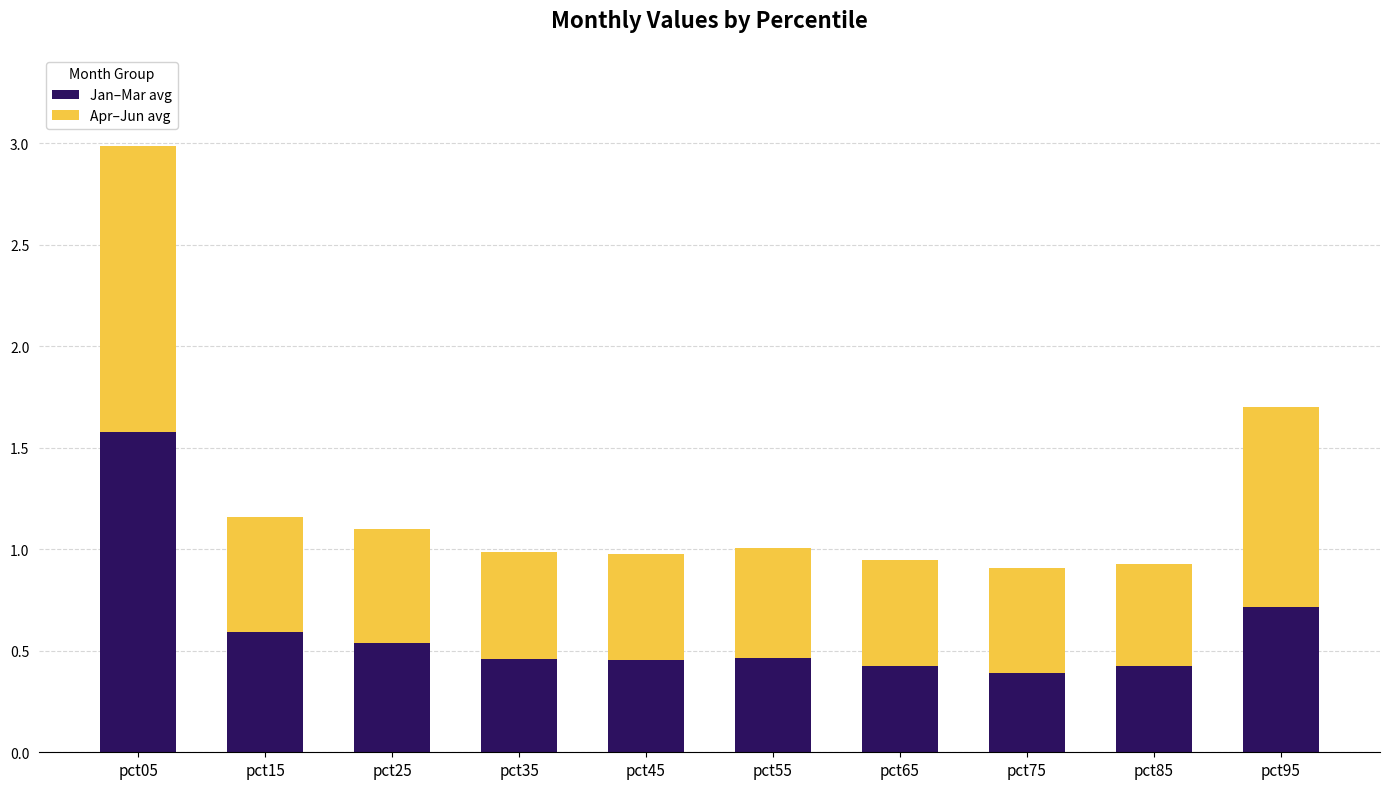

Which category has the highest value in the Jan–Mar avg series?

pct05